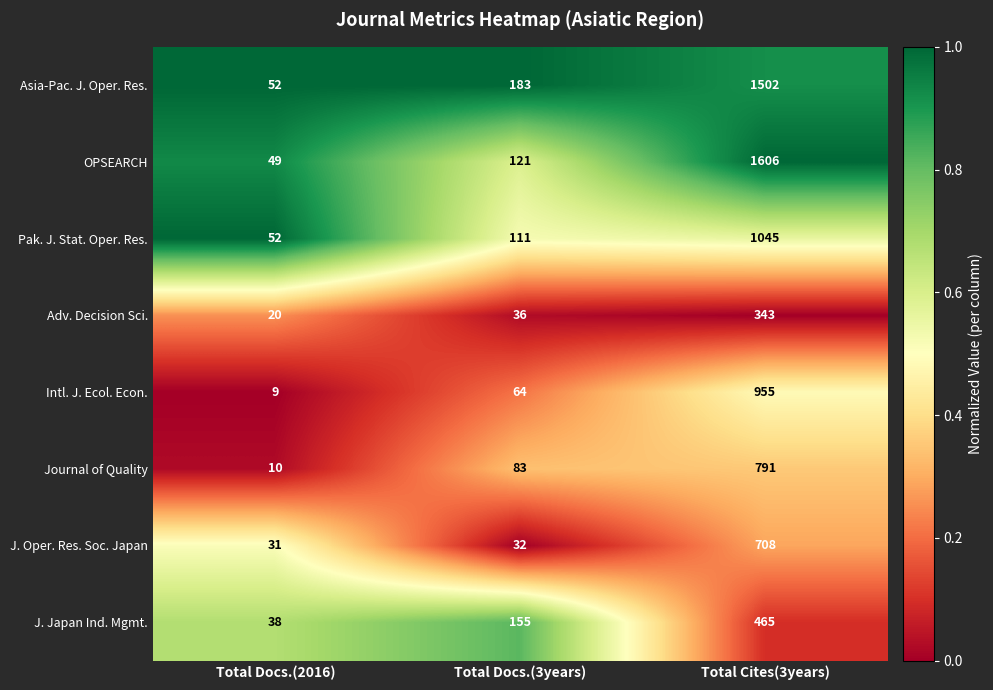

At which category is the sum across all series the highest?

Total Cites(3years)